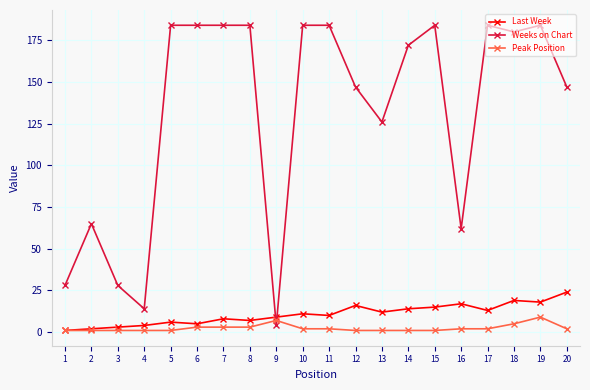

Which series changed the most between 13 and 16?

Weeks on Chart